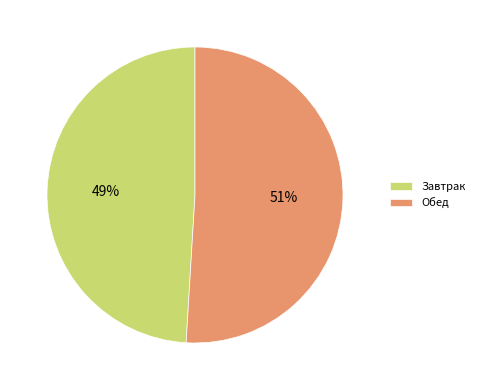

Which slice is the smallest?

Завтрак